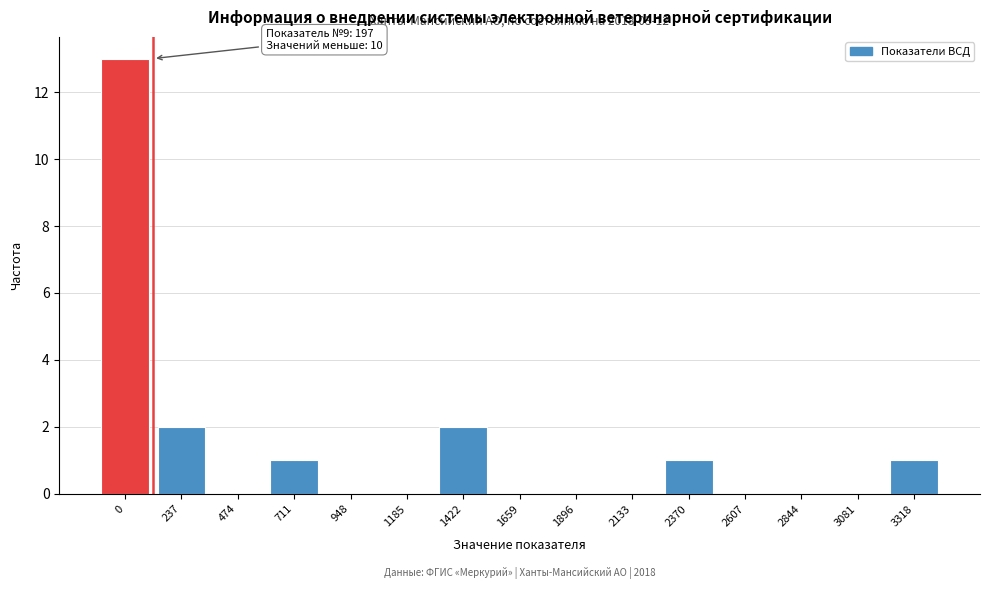

Reading left to right, transcribe all the data shown in this chart.

0=13	237=2	474=0	711=1	948=0	1185=0	1422=2	1659=0	1896=0	2133=0	2370=1	2607=0	2844=0	3081=0	3318=1